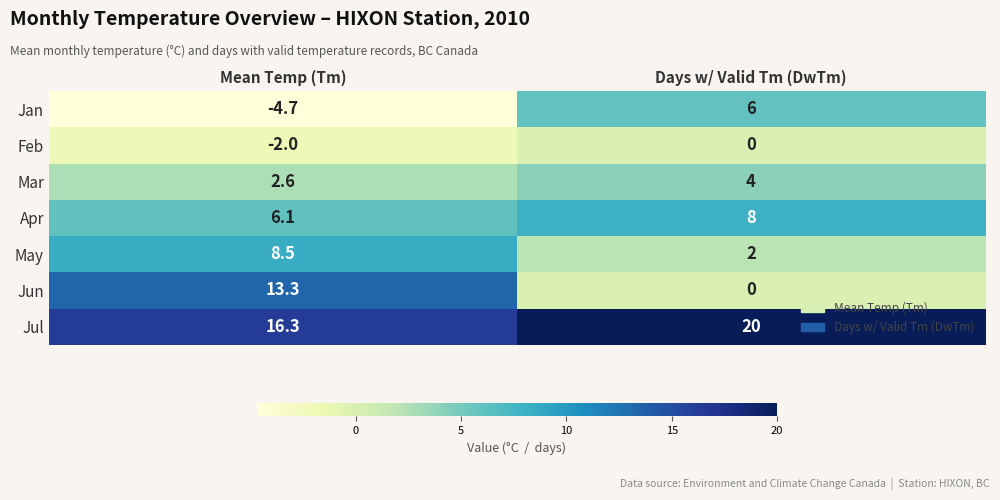

Which series has the largest total across all categories?

Jul